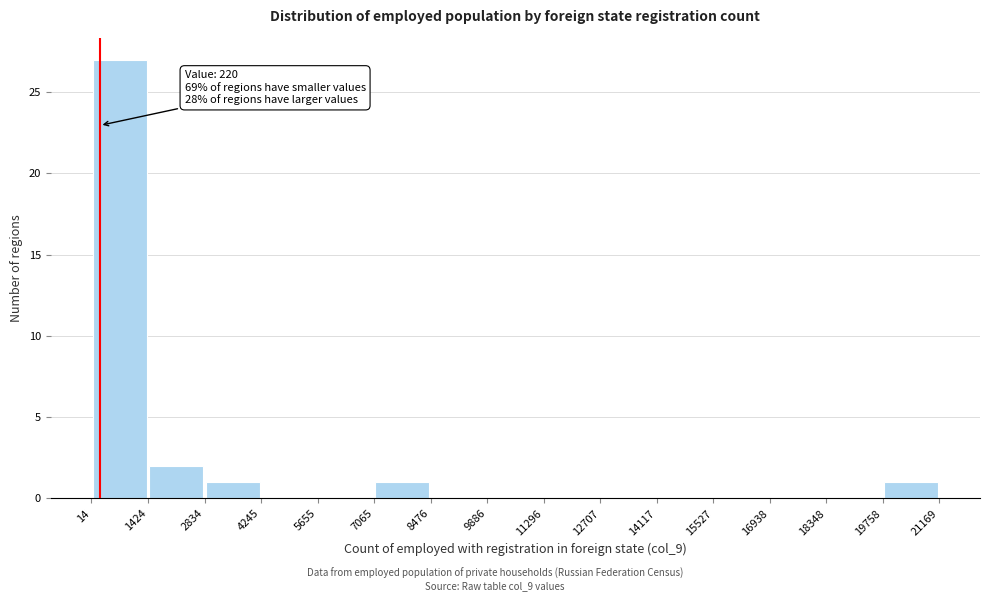

Which range on the x-axis has the tallest bar?

14 to 1424